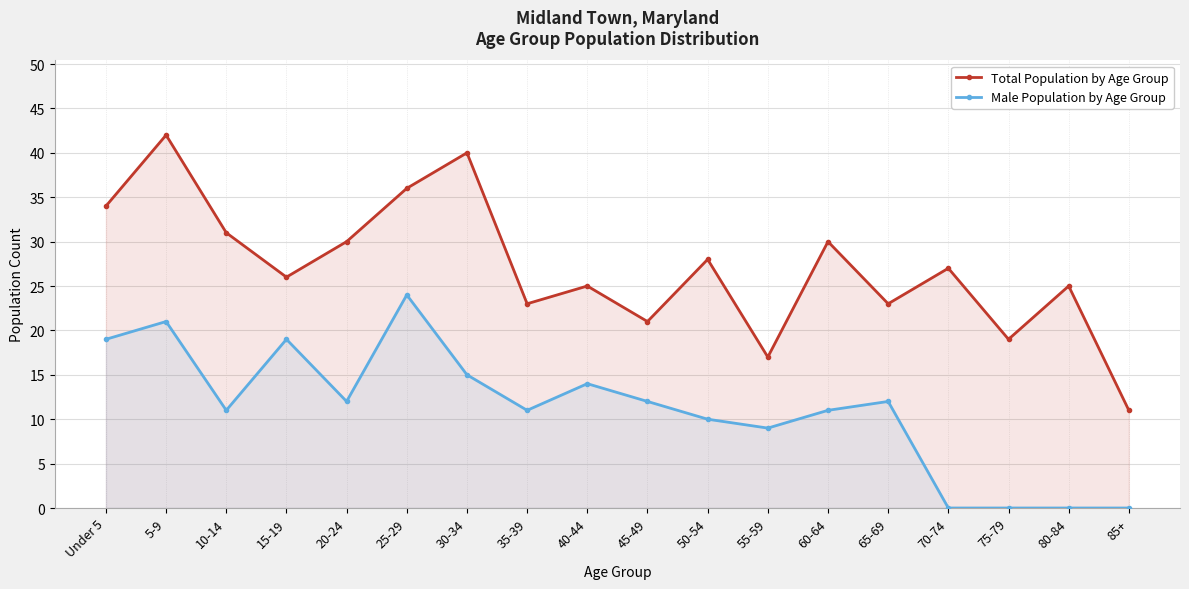

The Total Population by Age Group series shows 43 at 40-44. True or false?

False